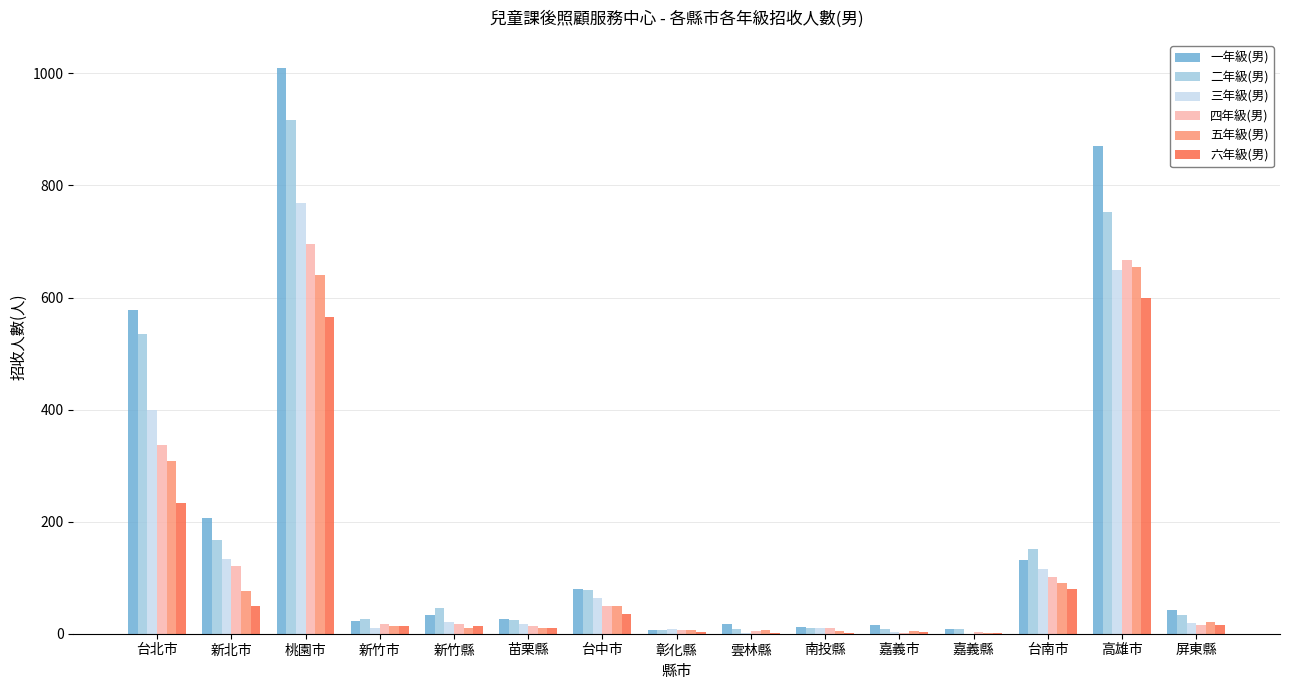

Which series changed the most between 桃園市 and 台南市?

一年級(男)